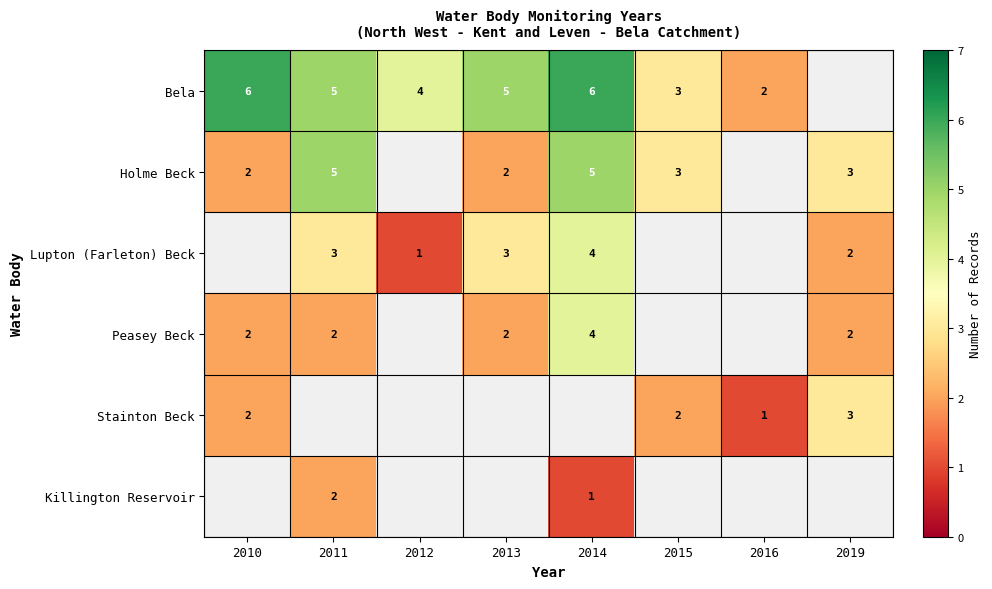

How many categories are shown in the chart?

8